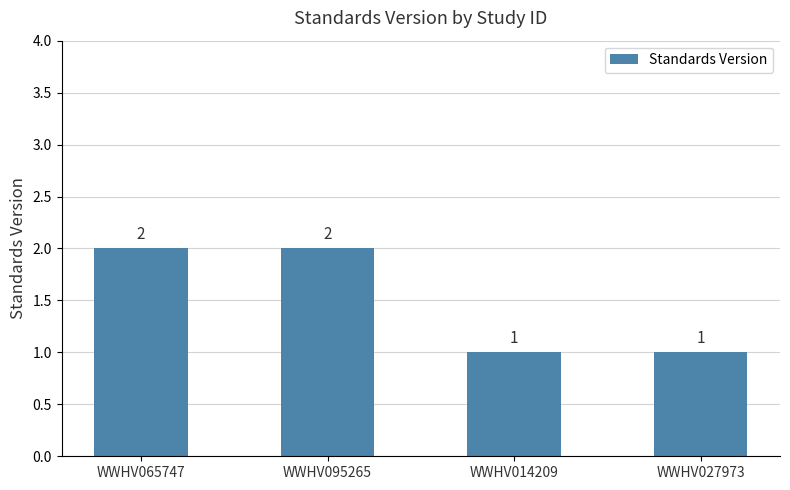

What is the label of the 1st bar from the left?

WWHV065747